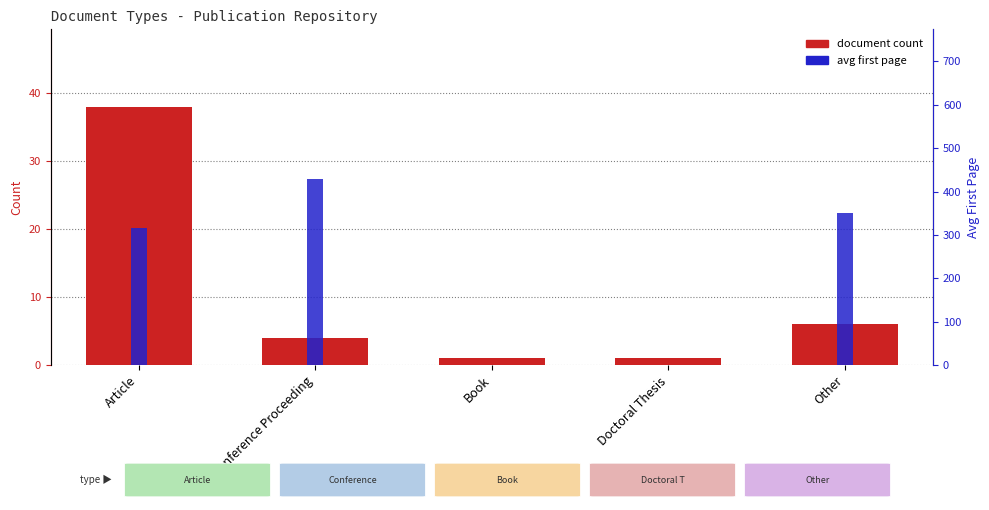

True or false: avg first page has a value of 0 at Doctoral Thesis.

True